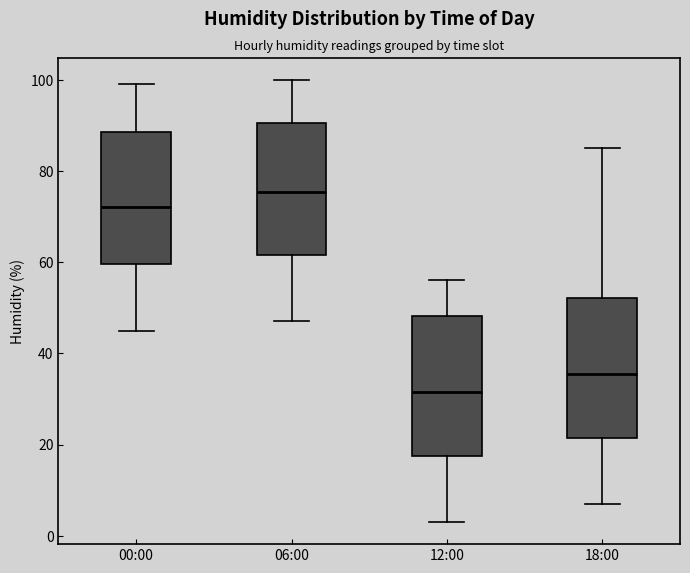

Reading left to right, transcribe this box plot: for each box, give where its median line is, the range the box spans, and where its two whiskers end, as read against the y-axis. The values are not printed on the chart, so give them approximately, as read against the axis.

00:00: median 72, box 60 to 88, whiskers 46 to 100
06:00: median 76, box 62 to 90, whiskers 48 to 100
12:00: median 32, box 18 to 48, whiskers 4 to 56
18:00: median 36, box 22 to 52, whiskers 8 to 86